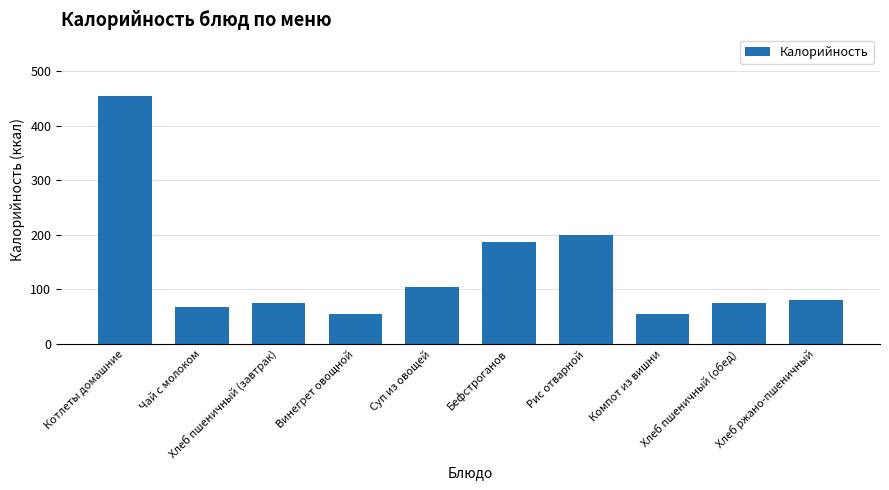

What is the sum of all values?

1352.2